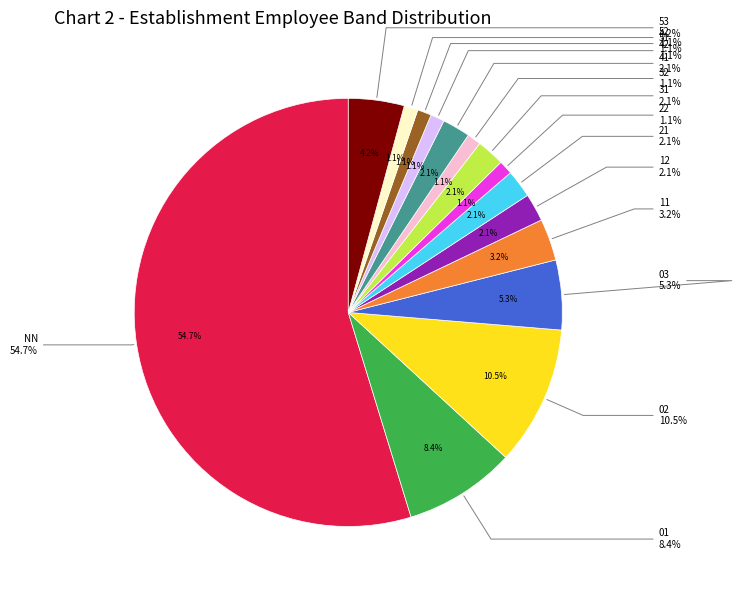

Combined, do 22 and 03 account for over 50%?

No